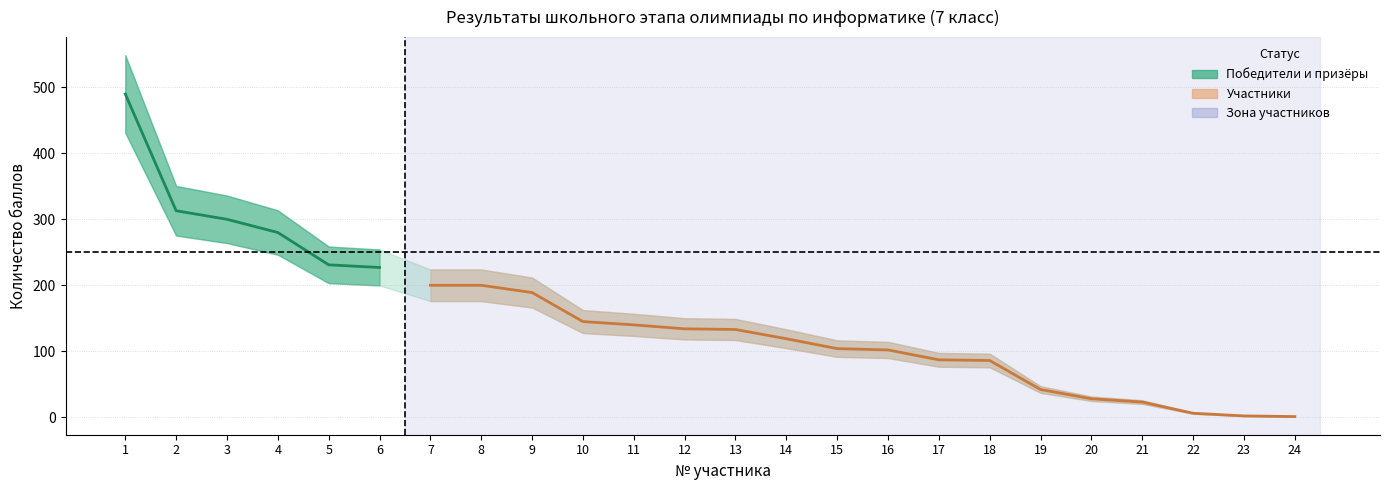

What is the difference between the second highest and minimum values?

312